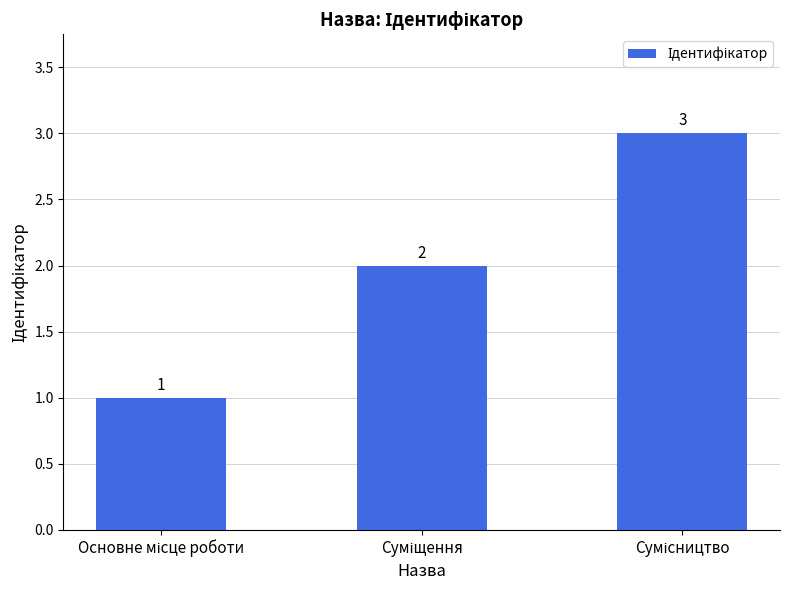

What is the value of the 3rd bar from the left?

3